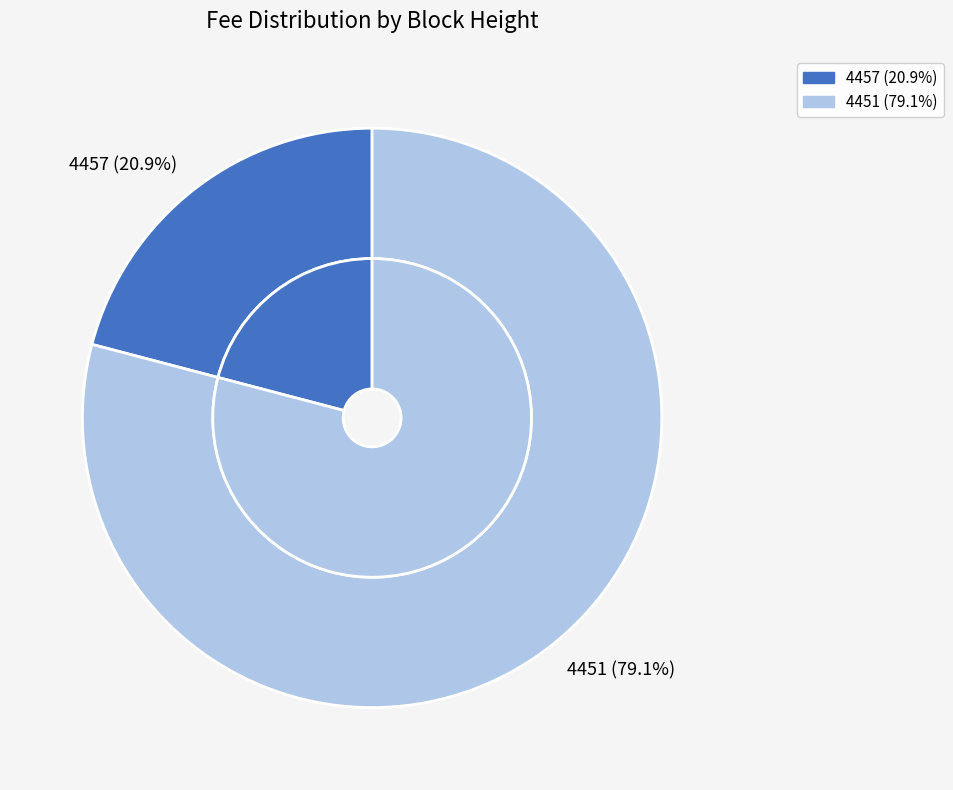

What portion of the pie excludes 4457?

79.1%